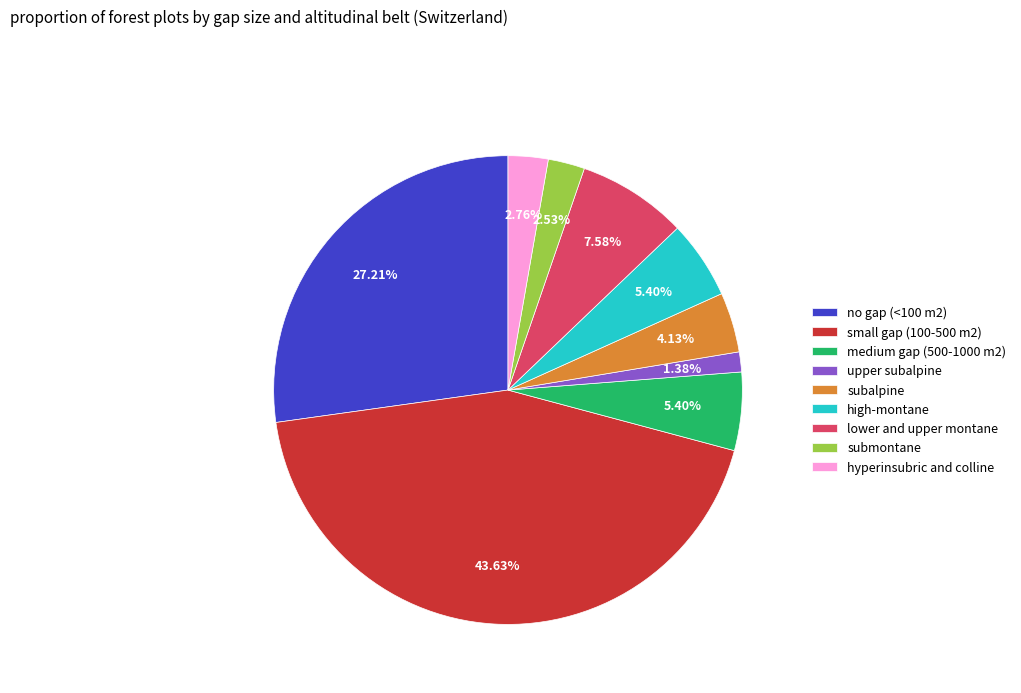

Is there any slice that represents more than half of the pie?

No